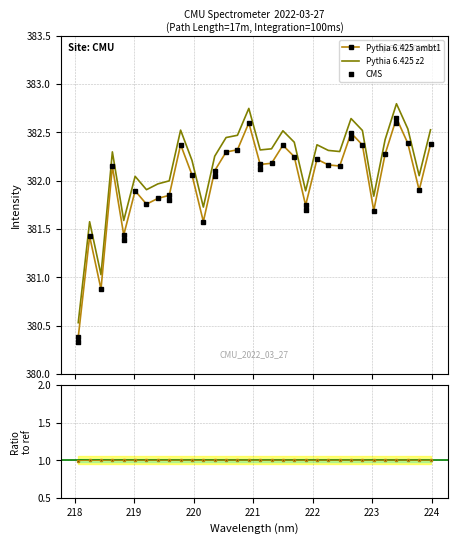

What is the ratio of the value at 223.2172 to the value at 220.7354?

1.0